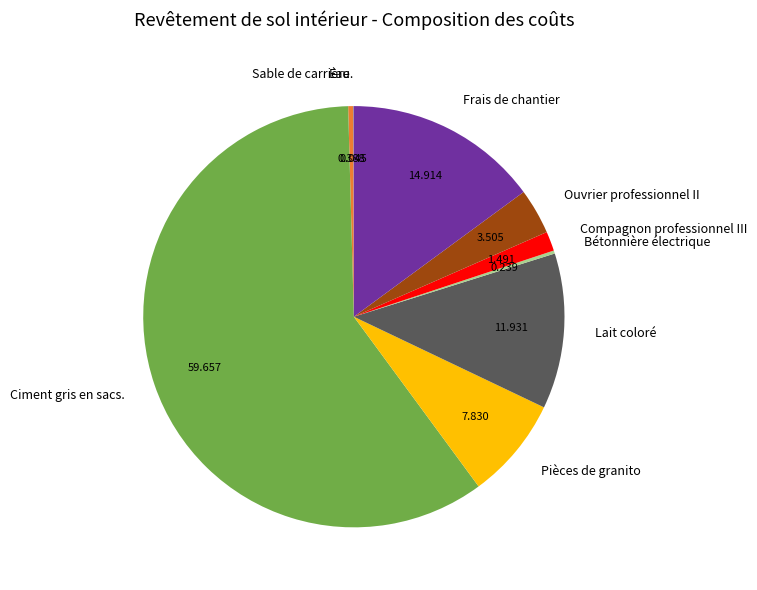

Which category has the biggest portion of the pie?

Ciment gris en sacs.